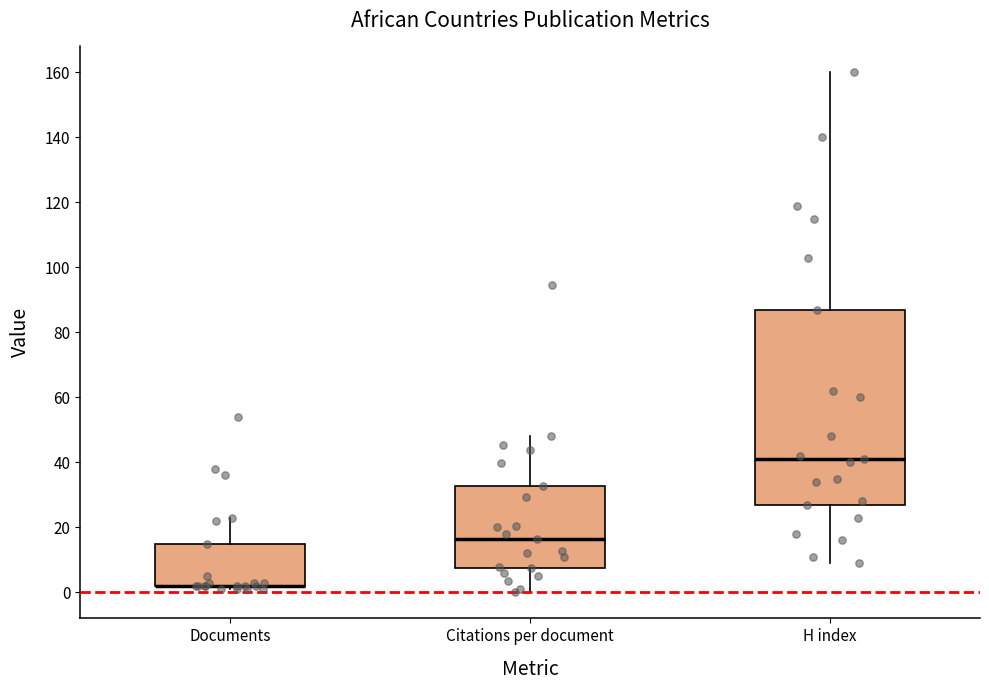

Reading left to right, transcribe this box plot: for each box, give where its median line is, the range the box spans, and where its two whiskers end, as read against the y-axis. The values are not printed on the chart, so give them approximately, as read against the axis.

Documents: median 2 (drawn on the box's lower edge), box 2 to 16, whiskers 2 (just below the box's lower edge) to 24
Citations per document: median 16, box 8 to 32, whiskers 0 to 48
H index: median 42, box 28 to 88, whiskers 10 to 160